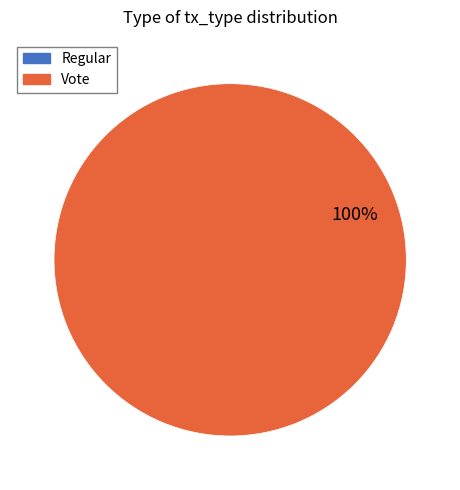

Is there any slice that represents more than half of the pie?

Yes